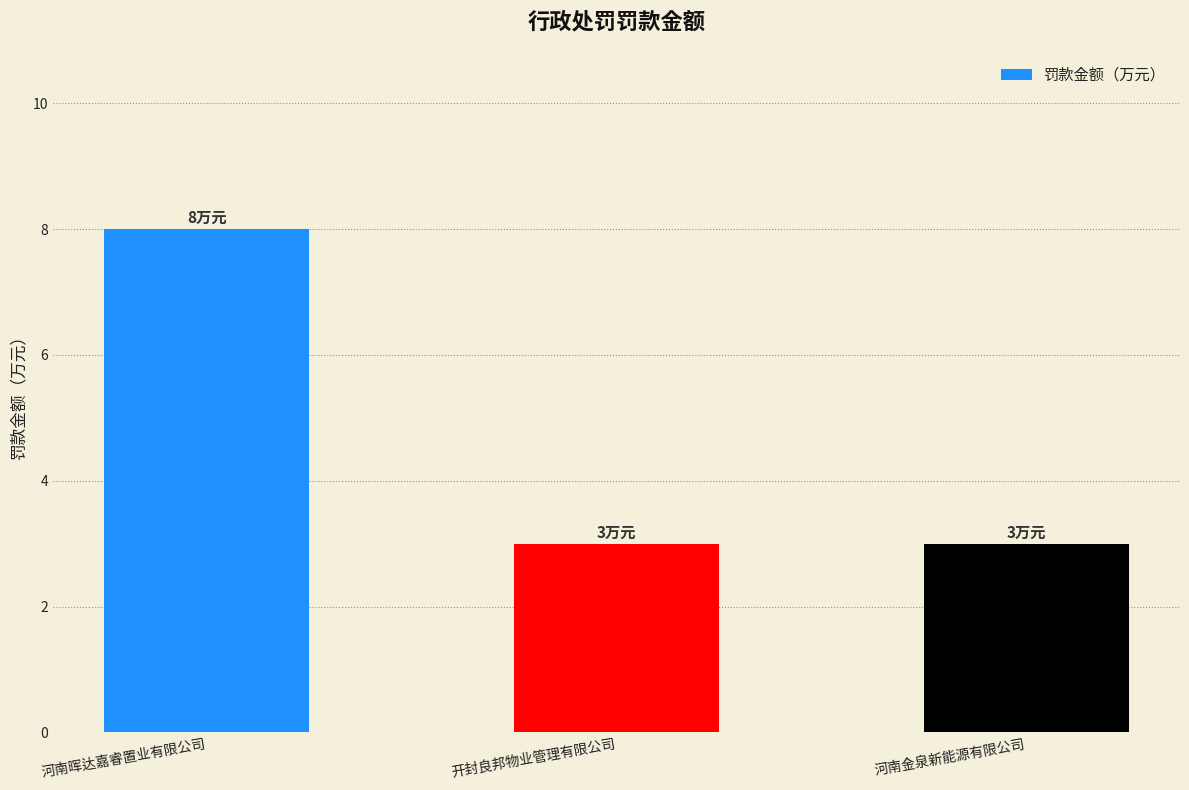

Does the chart contain any negative values?

No